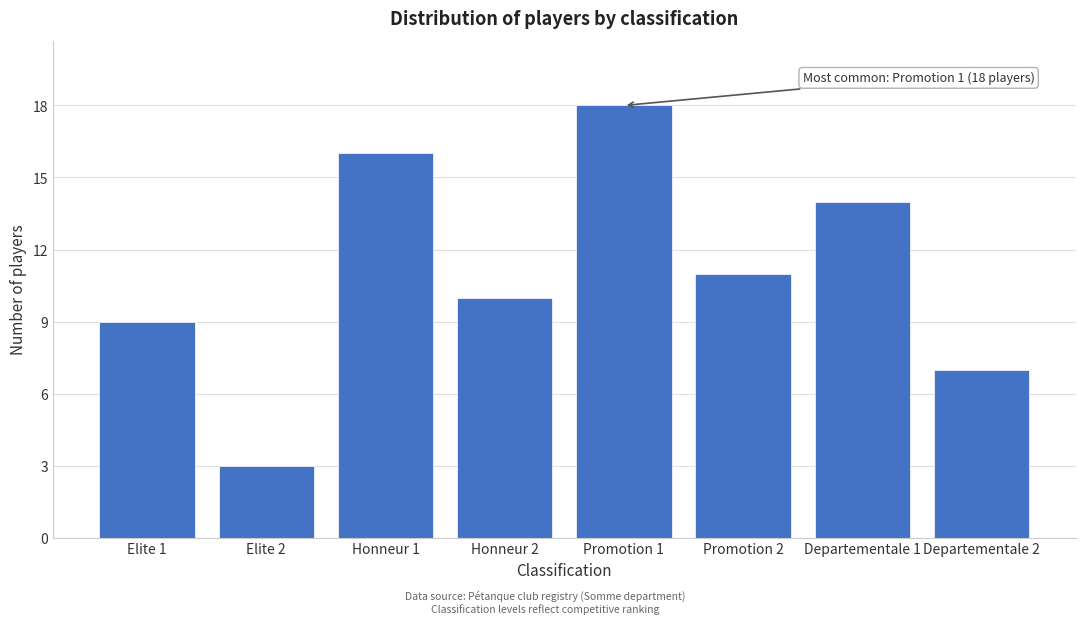

Reading left to right, extract all data points from this chart.

Elite 1=9	Elite 2=3	Honneur 1=16	Honneur 2=10	Promotion 1=18	Promotion 2=11	Departementale 1=14	Departementale 2=7